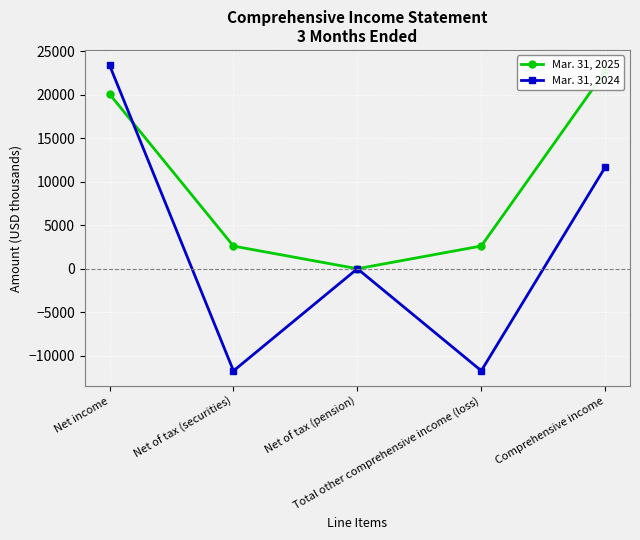

What is the difference between the highest and lowest values at Net of tax (securities)?

14340